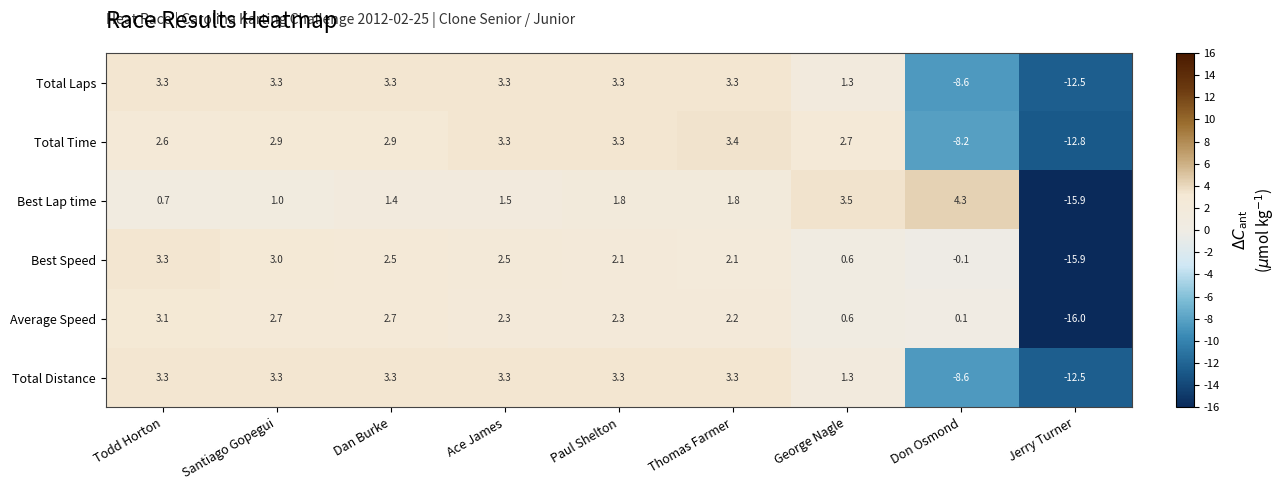

At which category is the sum across all series the highest?

Todd Horton